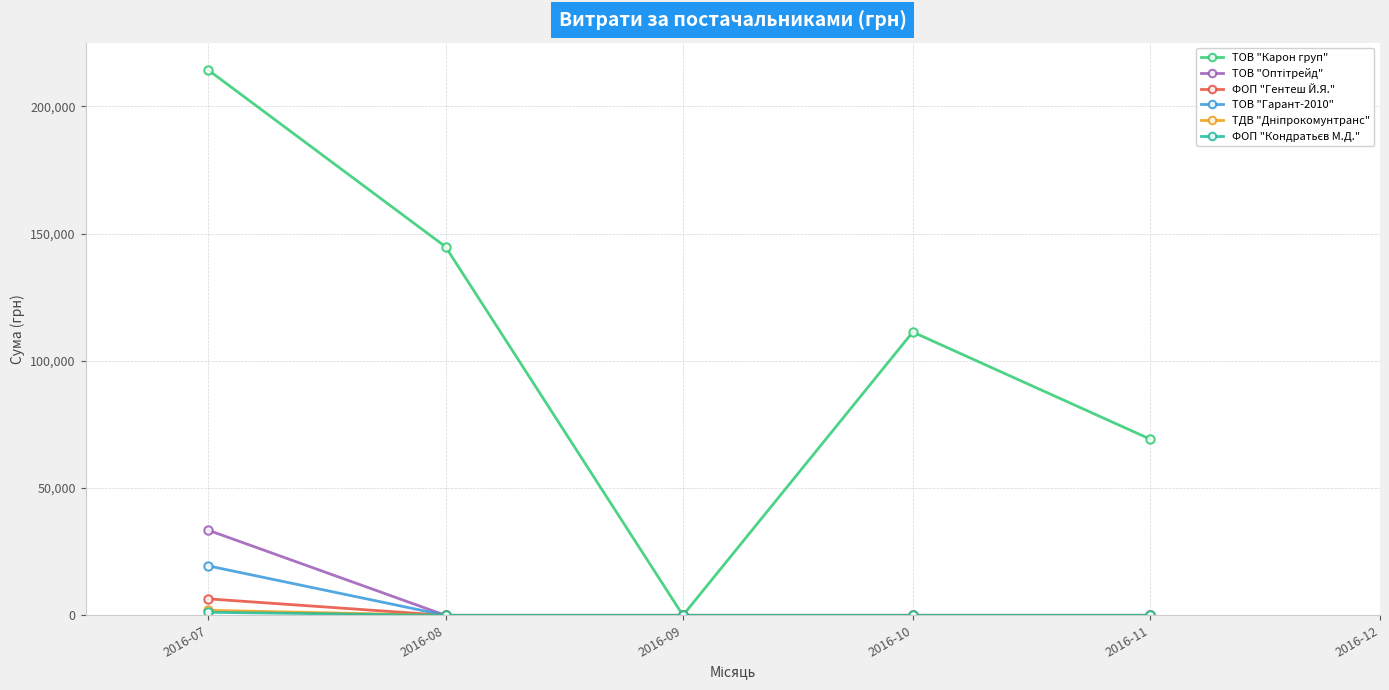

What is the difference between the highest and lowest values at 2016-10?

111346.2